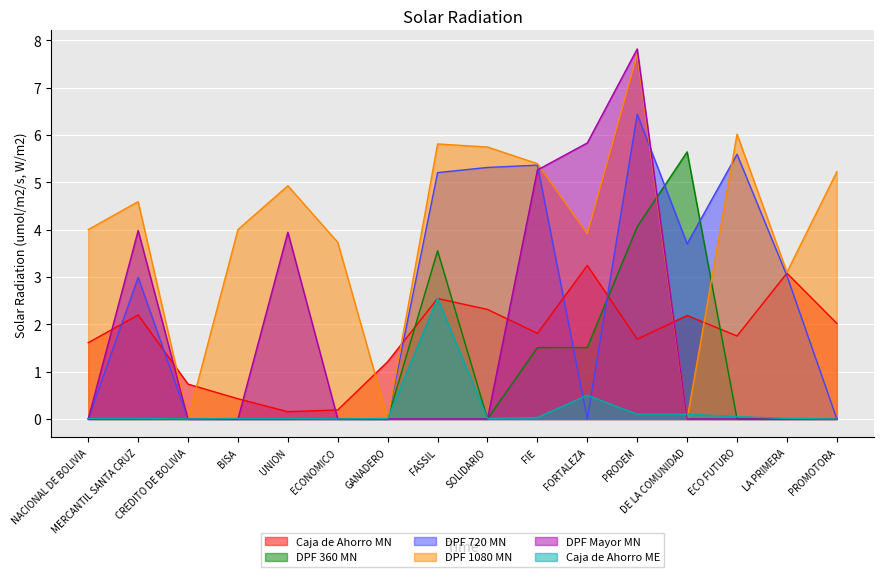

True or false: DPF 720 MN has a value of 5.6 at ECO FUTURO.

True